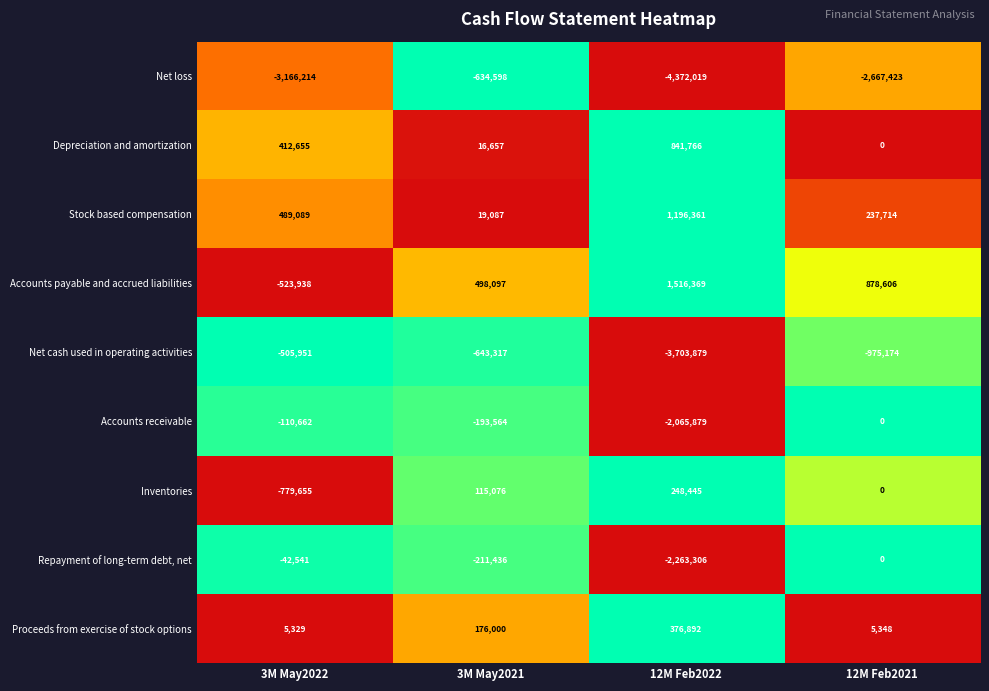

How many series are shown in this chart?

9